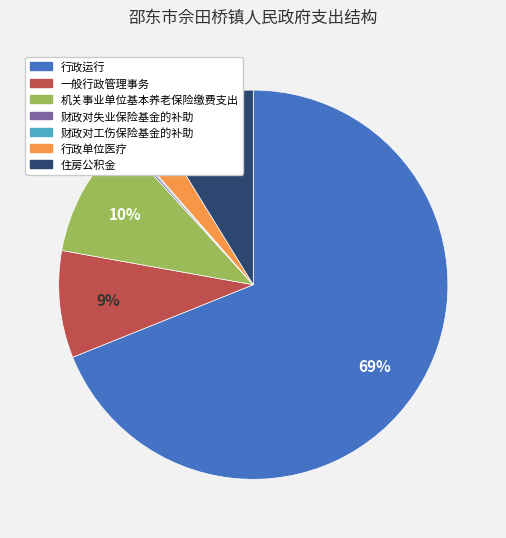

What is the ratio of the value at 住房公积金 to the value at 一般行政管理事务?

1.0